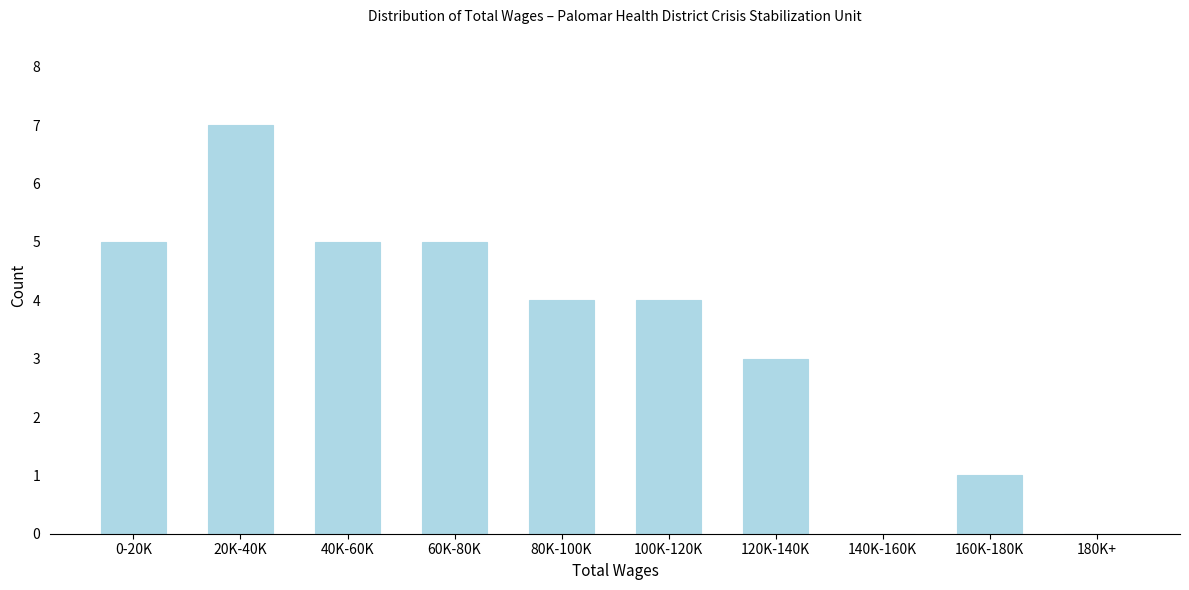

Reading left to right, extract all data points from this chart.

0-20K=5	20K-40K=7	40K-60K=5	60K-80K=5	80K-100K=4	100K-120K=4	120K-140K=3	140K-160K=0	160K-180K=1	180K+=0